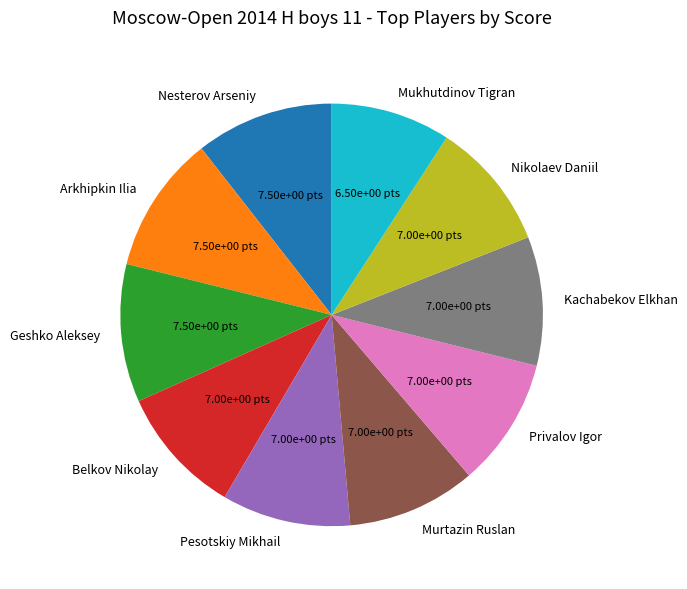

Approximately how many times larger is the value at Mukhutdinov Tigran compared to Nikolaev Daniil?

0.9